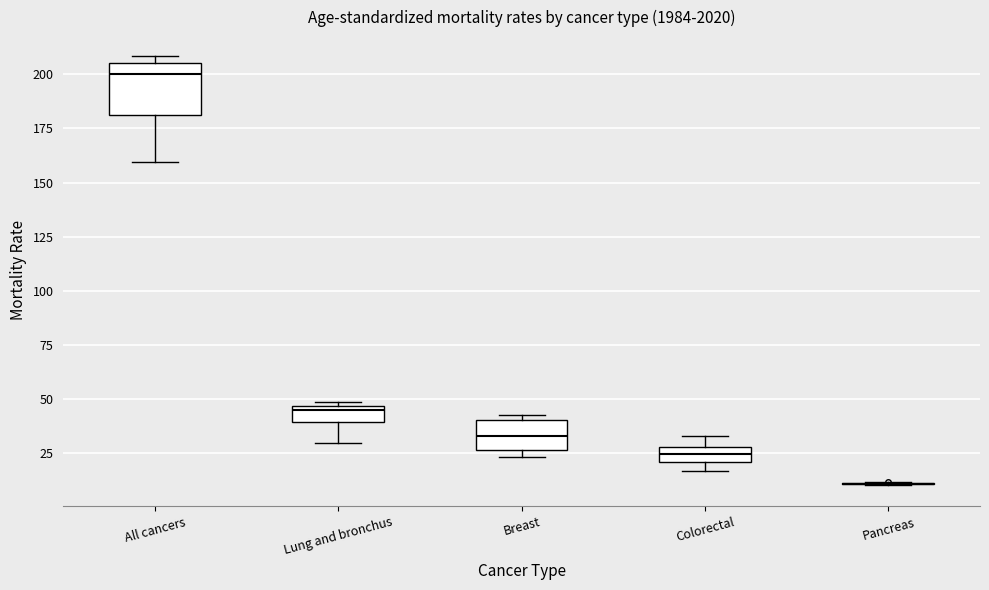

Where is the lower edge of the box for Breast on the y-axis? The values are not printed on the chart, so give them approximately, as read against the axis.

25